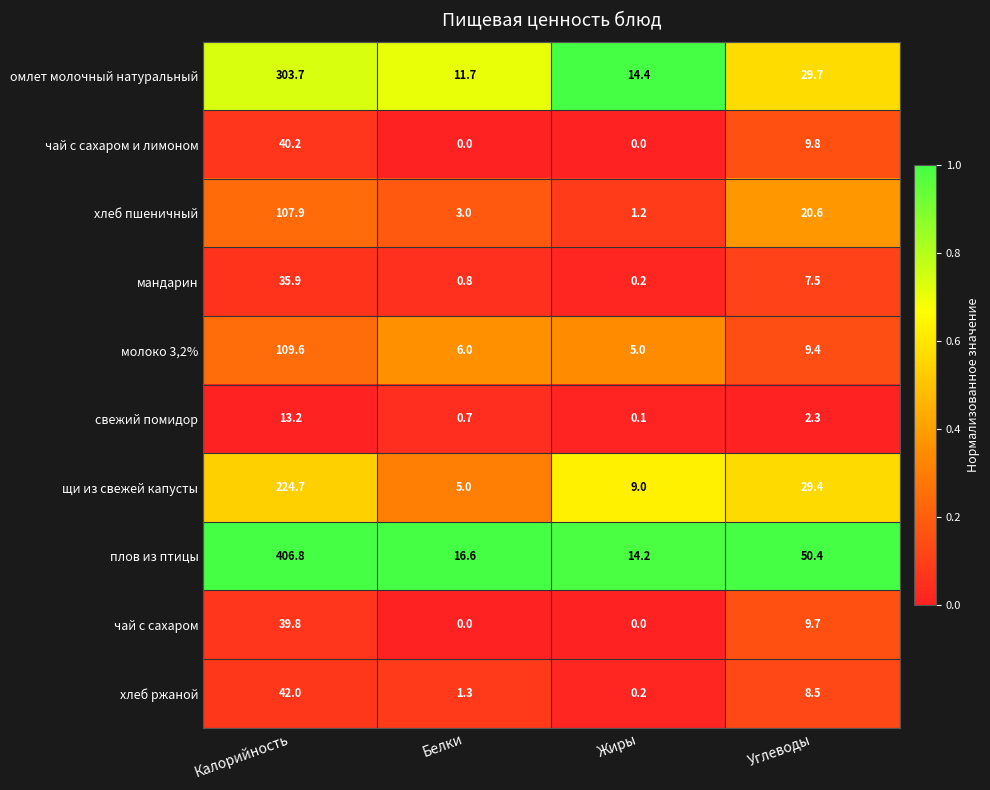

At which label is омлет молочный натуральный closest to 157?

Углеводы